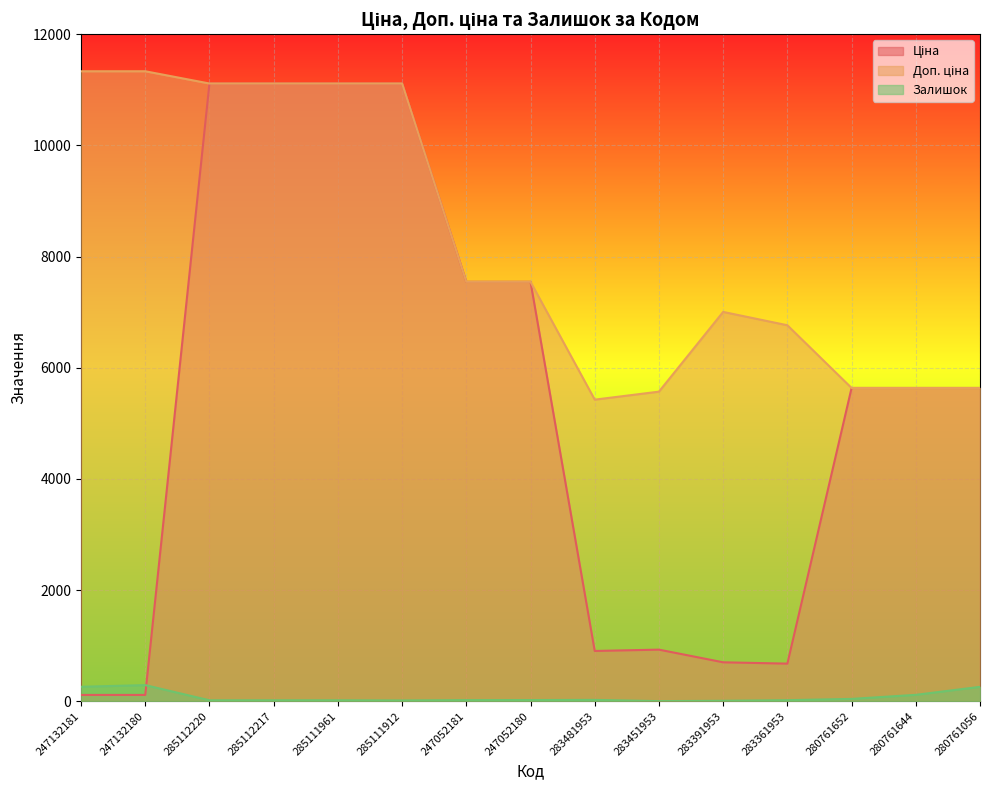

How many lines are shown in the chart?

3